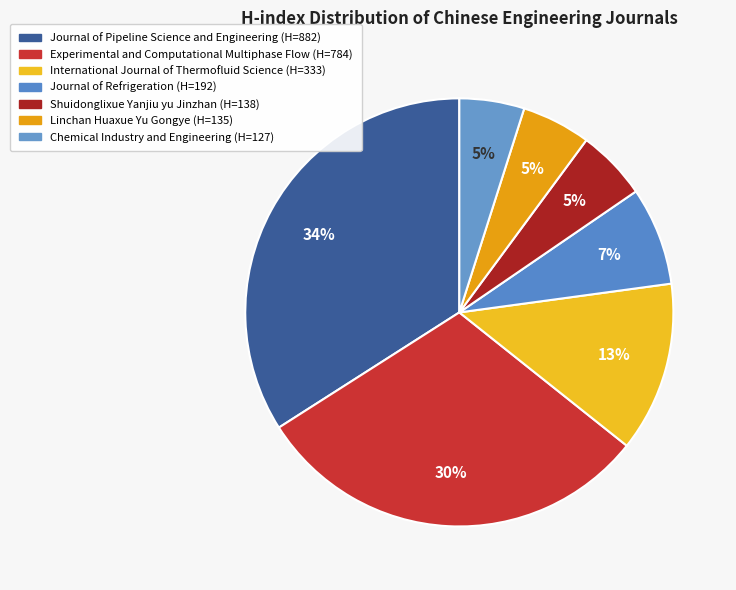

Between Shuidonglixue Yanjiu yu Jinzhan and Journal of Pipeline Science and Engineering, which is larger?

Journal of Pipeline Science and Engineering